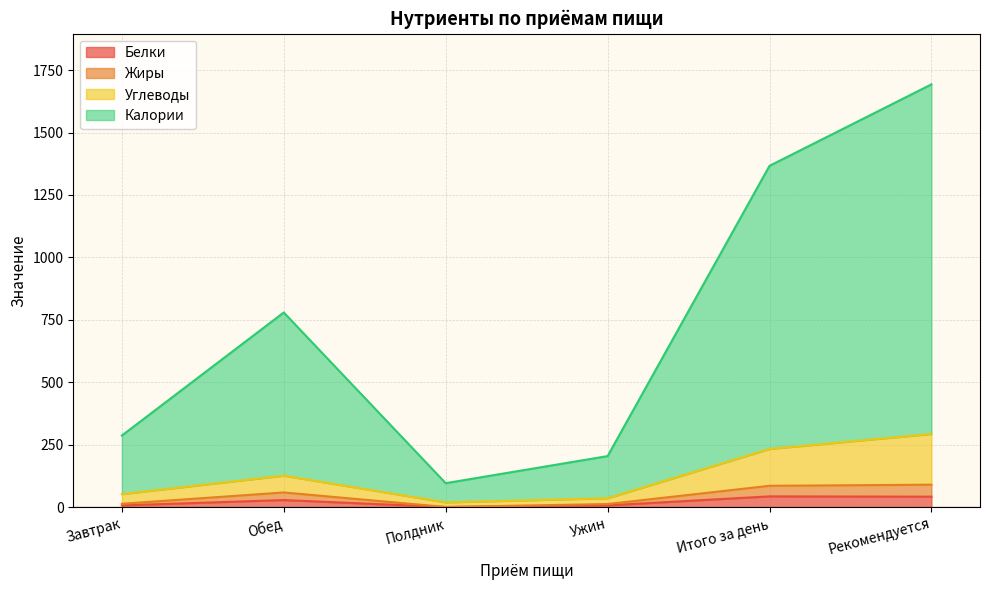

Which series has the largest total across all categories?

Калории